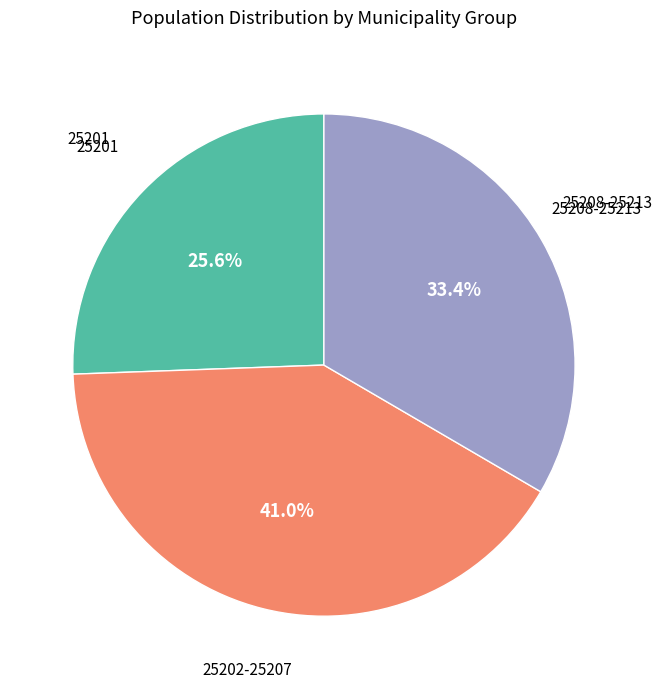

What is the largest slice in the pie chart?

25202-25207